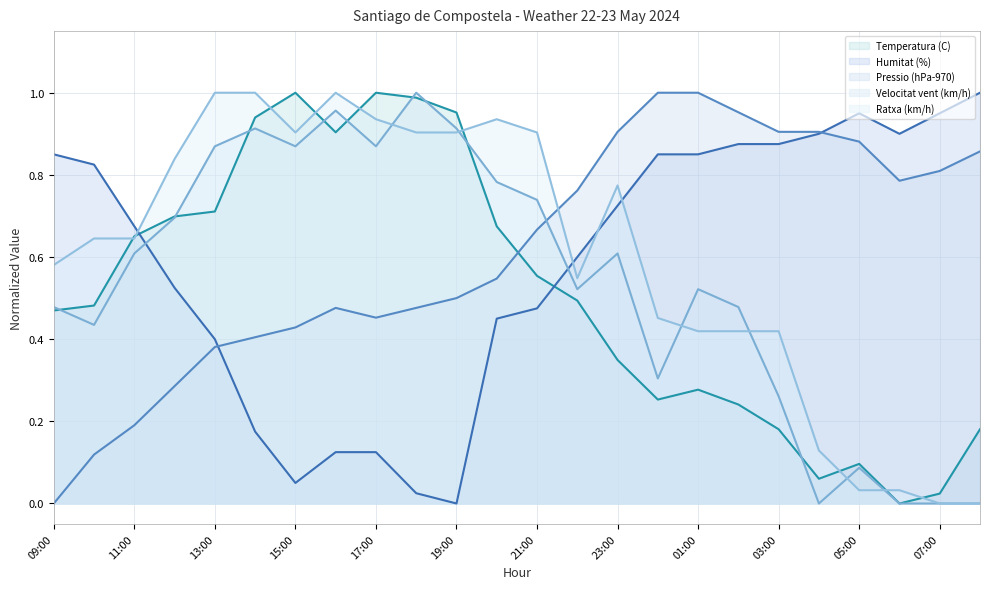

Reading left to right, what are all the values shown in this chart?

Temperatura (C): 0.5	0.5	0.7	0.7	0.7	0.9	1.0	0.9	1.0	1.0	1.0	0.7	0.6	0.5	0.3	0.3	0.3	0.2	0.2	0.1	0.1	0.0	0.0	0.2
Humitat (%): 0.8	0.8	0.7	0.5	0.4	0.2	0.0	0.1	0.1	0.0	0.0	0.4	0.5	0.6	0.7	0.8	0.8	0.9	0.9	0.9	0.9	0.9	0.9	1.0
Pressio (hPa-970): 0.0	0.1	0.2	0.3	0.4	0.4	0.4	0.5	0.5	0.5	0.5	0.5	0.7	0.8	0.9	1.0	1.0	1.0	0.9	0.9	0.9	0.8	0.8	0.9
Velocitat vent (km/h): 0.5	0.4	0.6	0.7	0.9	0.9	0.9	1.0	0.9	1.0	0.9	0.8	0.7	0.5	0.6	0.3	0.5	0.5	0.3	0.0	0.1	0.0	0.0	0.0
Ratxa (km/h): 0.6	0.6	0.6	0.8	1.0	1.0	0.9	1.0	0.9	0.9	0.9	0.9	0.9	0.5	0.8	0.5	0.4	0.4	0.4	0.1	0.0	0.0	0.0	0.0